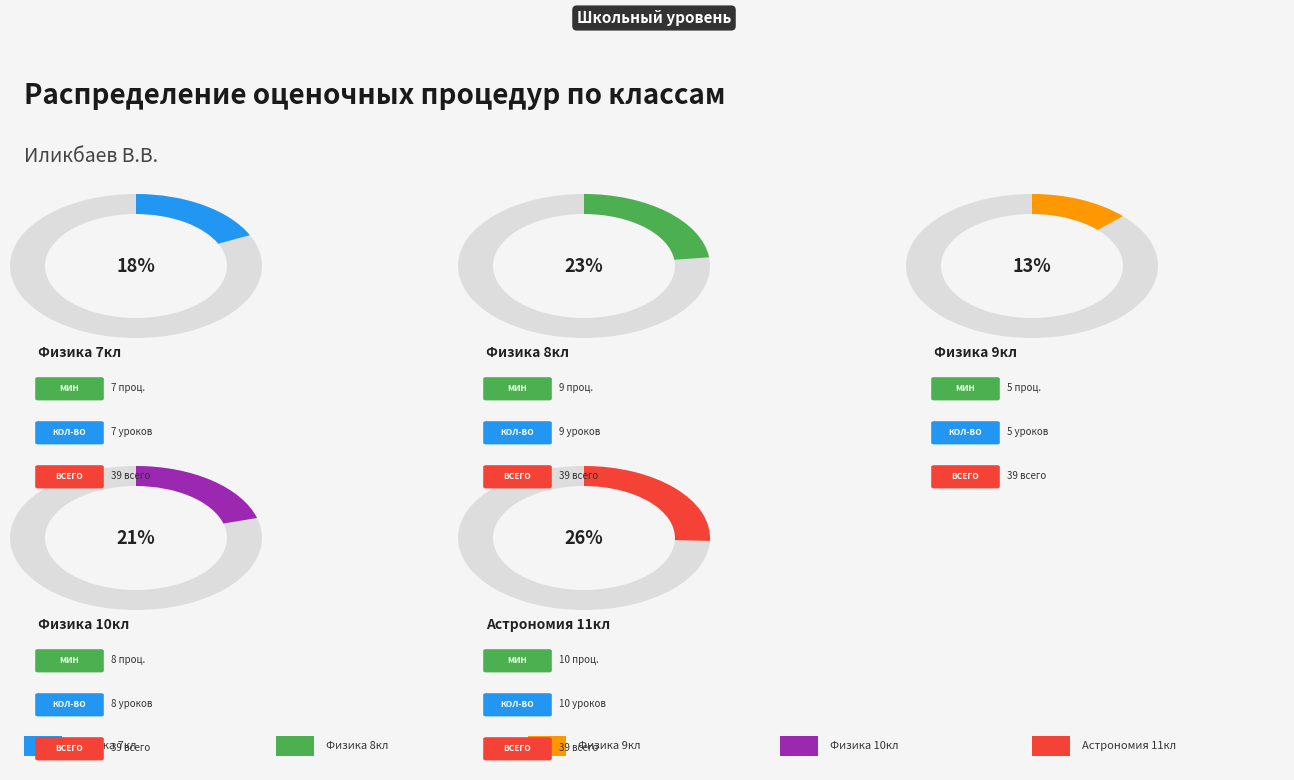

The 7 slice represents 7% of the pie. True or false?

False